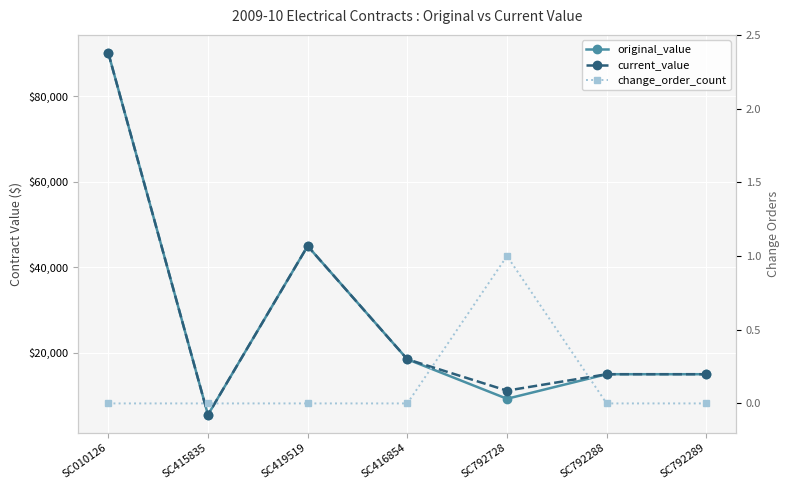

List the series in order of their peak value, lowest first.

change_order_count, original_value, current_value